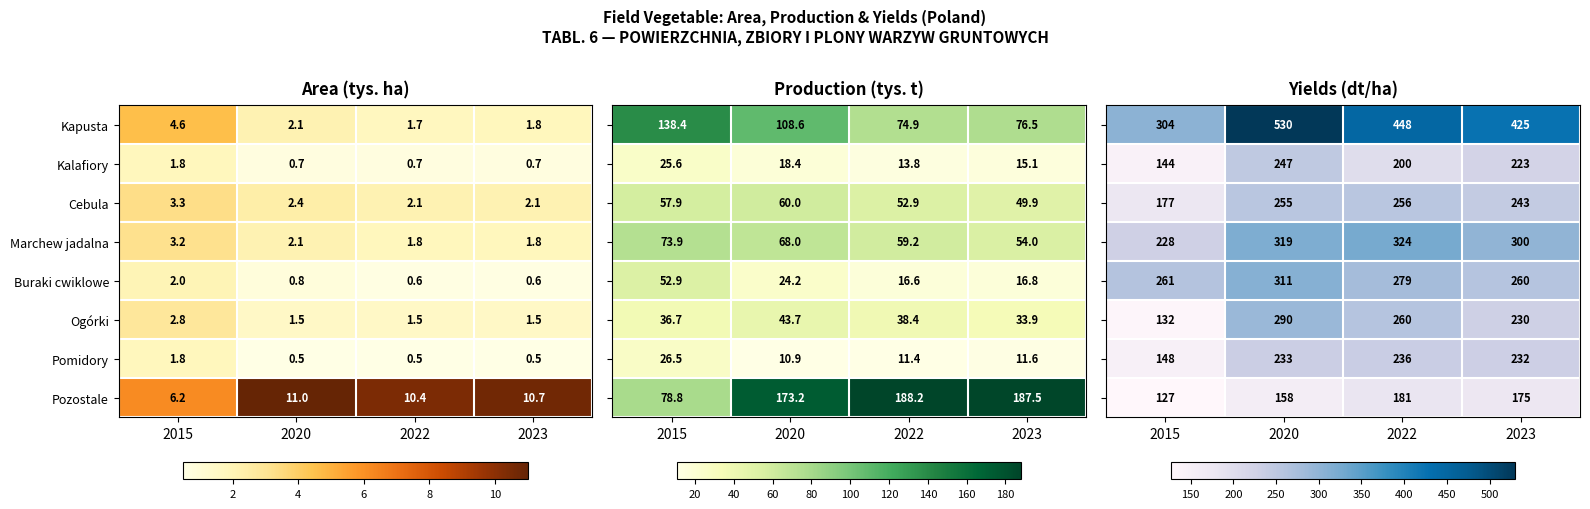

Is the value of Pozostale at 2023 greater than the value of Kalafiory at 2020?

Yes